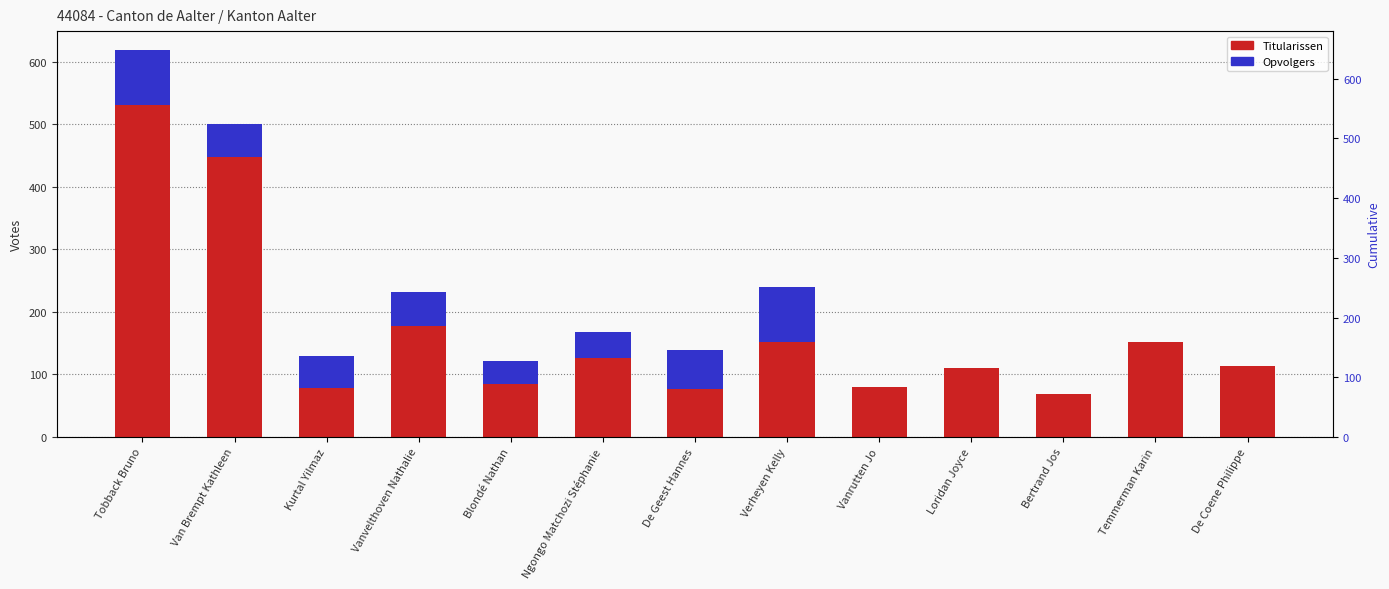

What is the value of the Titularissen bar at the 13th from the left?

113